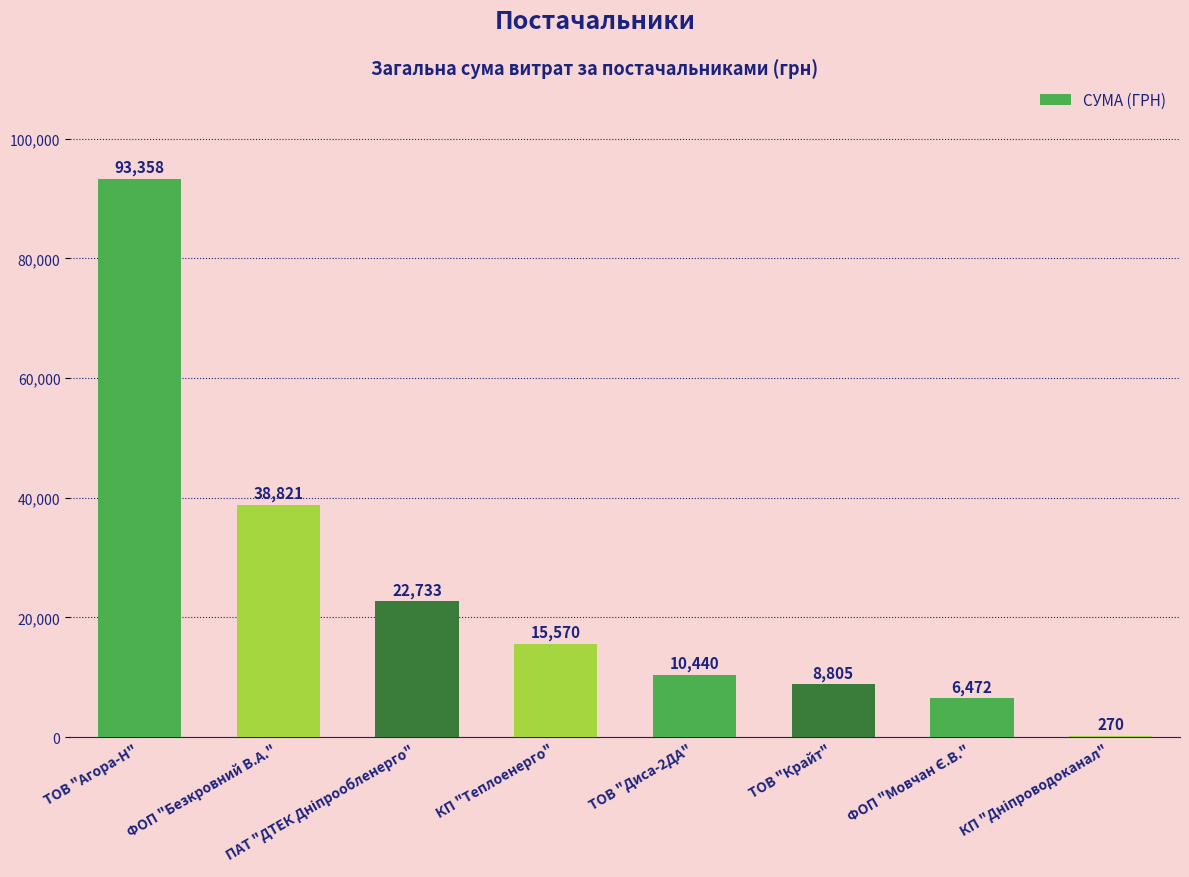

Does the chart contain stacked bars?

No